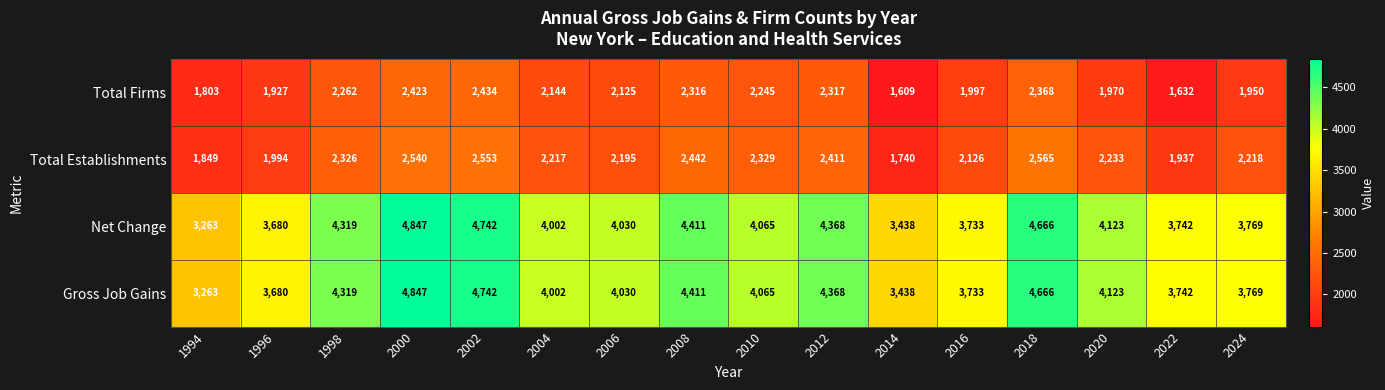

What is the smallest value displayed?

1609